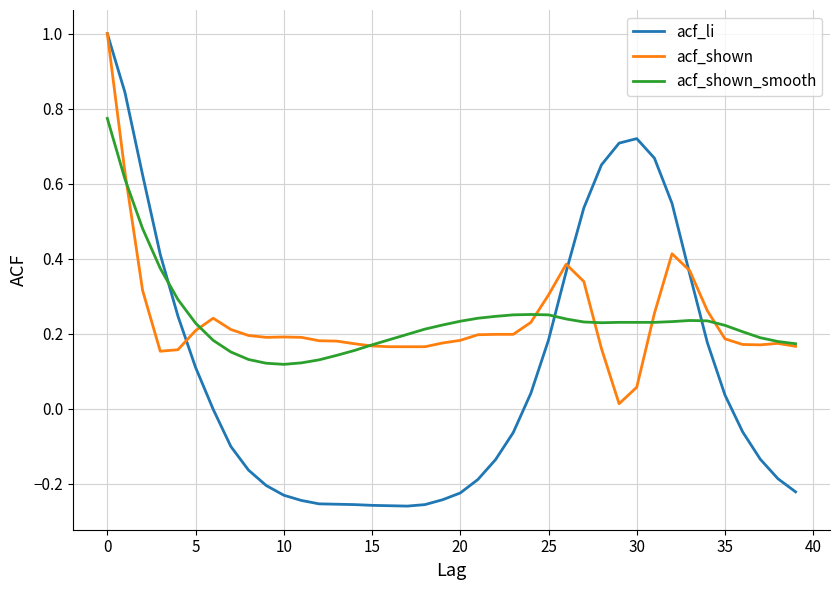

What is the greatest value displayed?

1.0